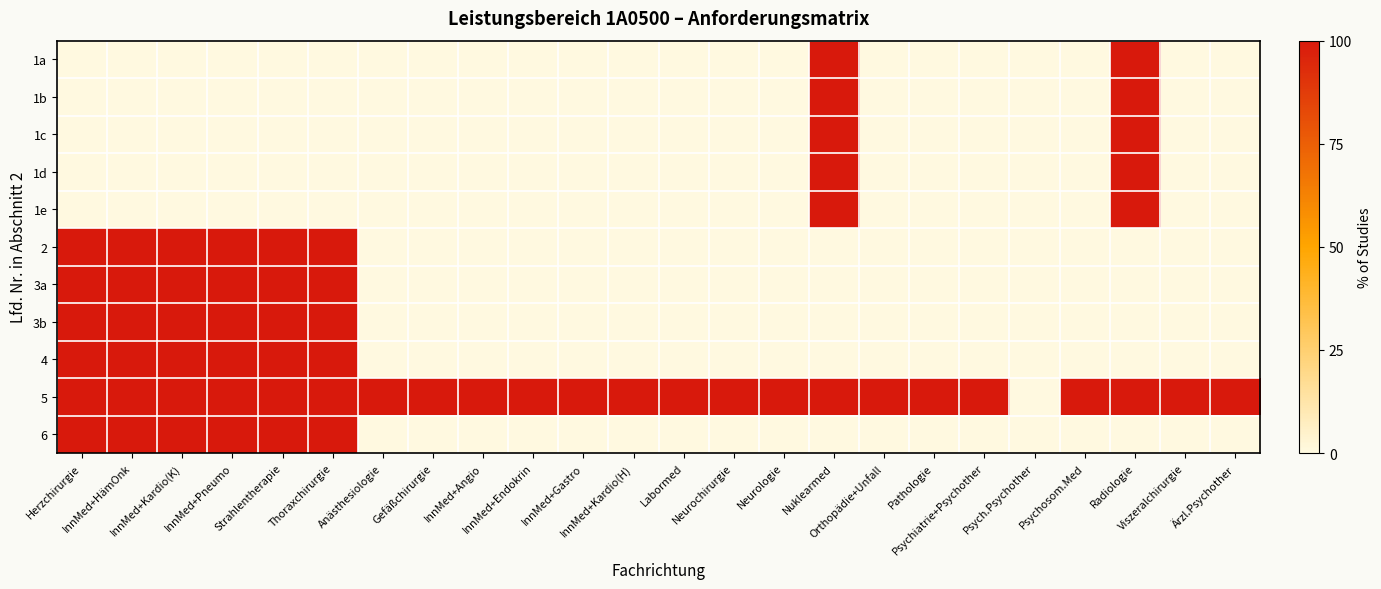

At how many categories does at least one series exceed 0?

23